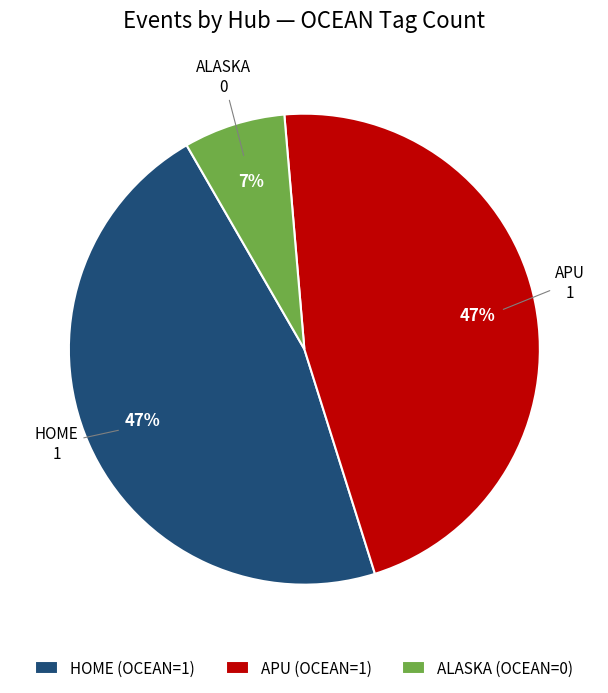

Count the number of slices in the pie.

3